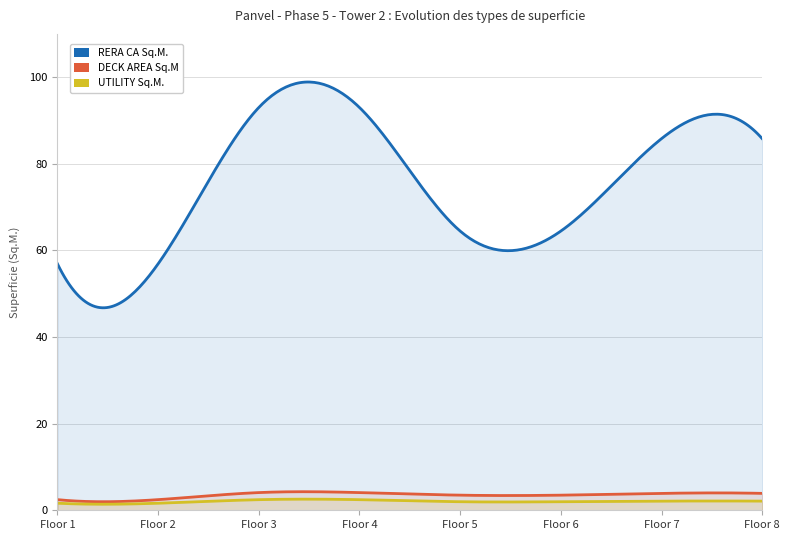

Is it true that DECK AREA Sq.M equals 3.5 at Floor 6?

True